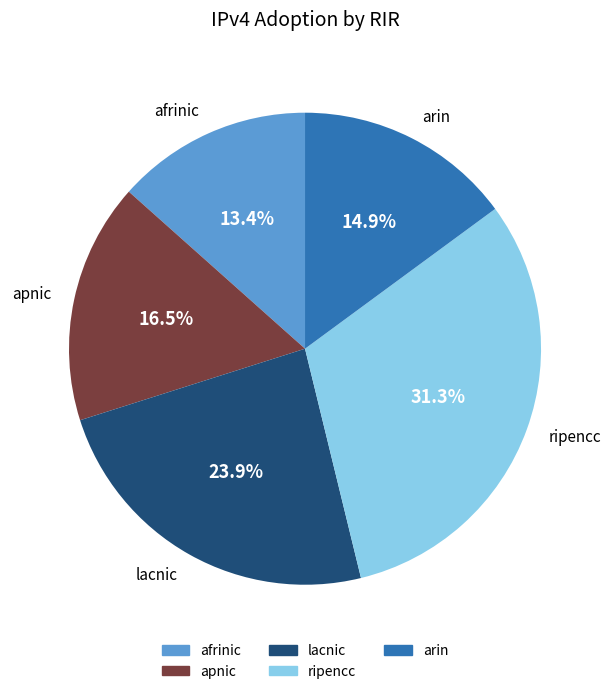

The arin slice represents 10% of the pie. True or false?

False